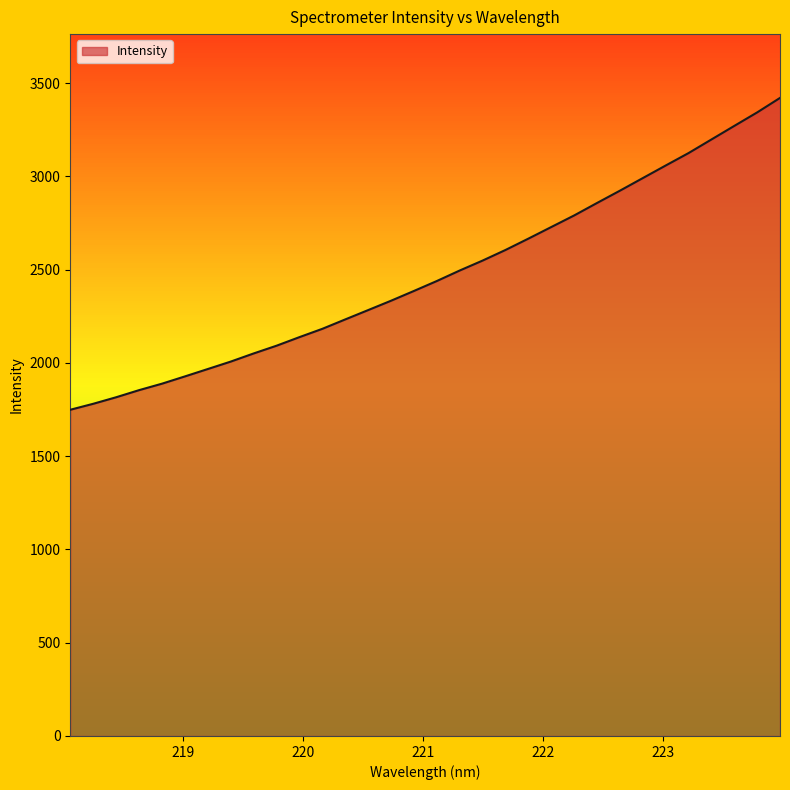

How many distinct data groups are displayed?

1